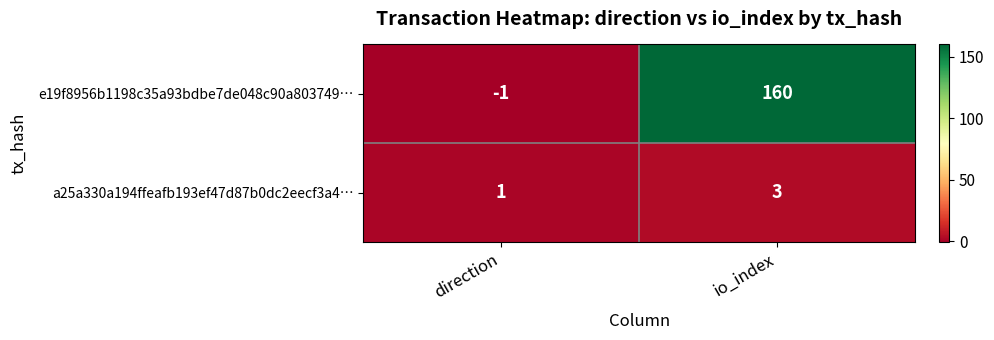

Where is a25a330a194ffeafb193ef47d87b0dc2eecf3a4… nearest to the value 2?

direction